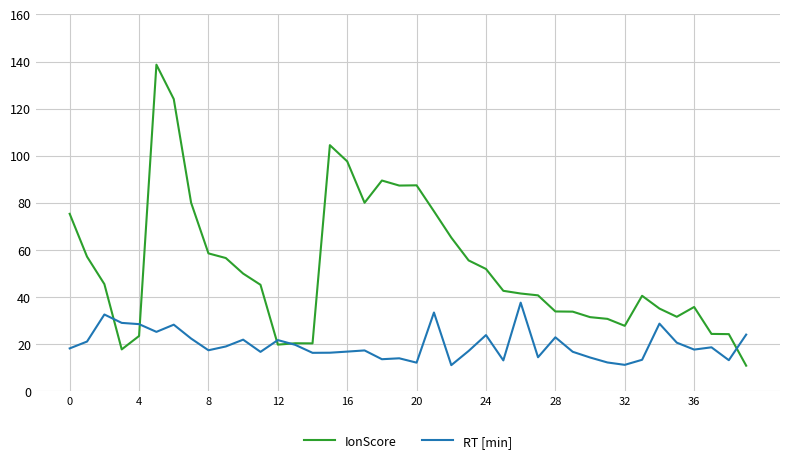

Which series has the largest range (max minus min)?

IonScore